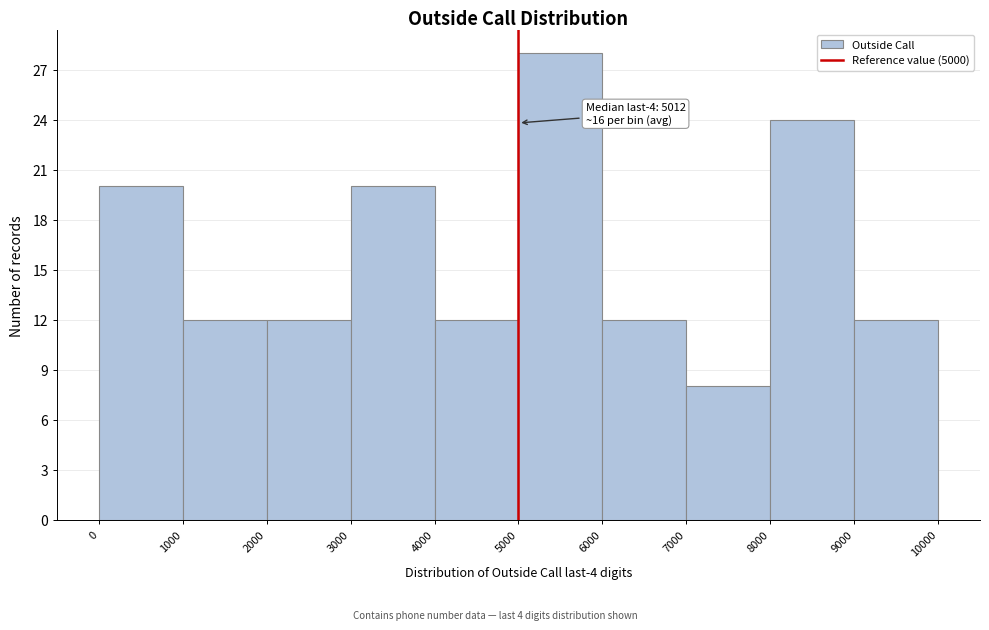

Which range on the x-axis has the tallest bar?

5000 to 6000